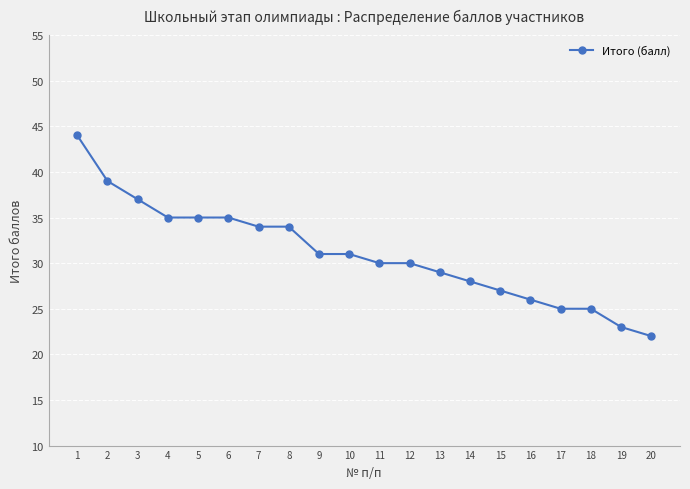

What is the value of the 4th point from the left?

35